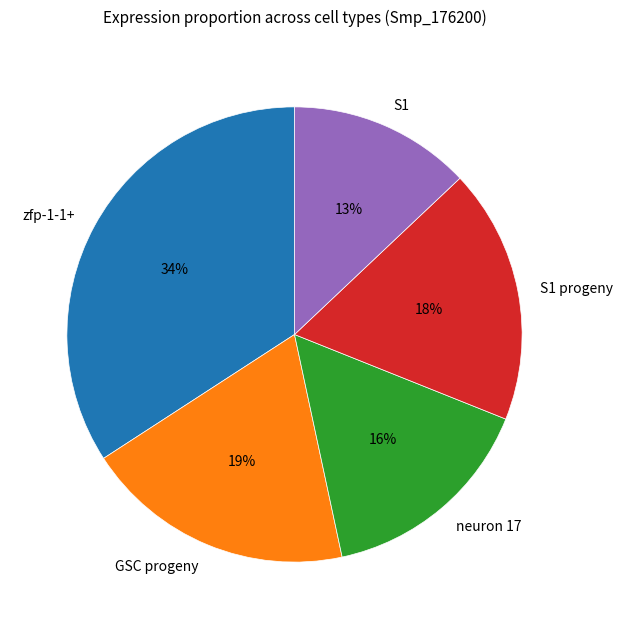

Is there any slice that represents more than half of the pie?

No